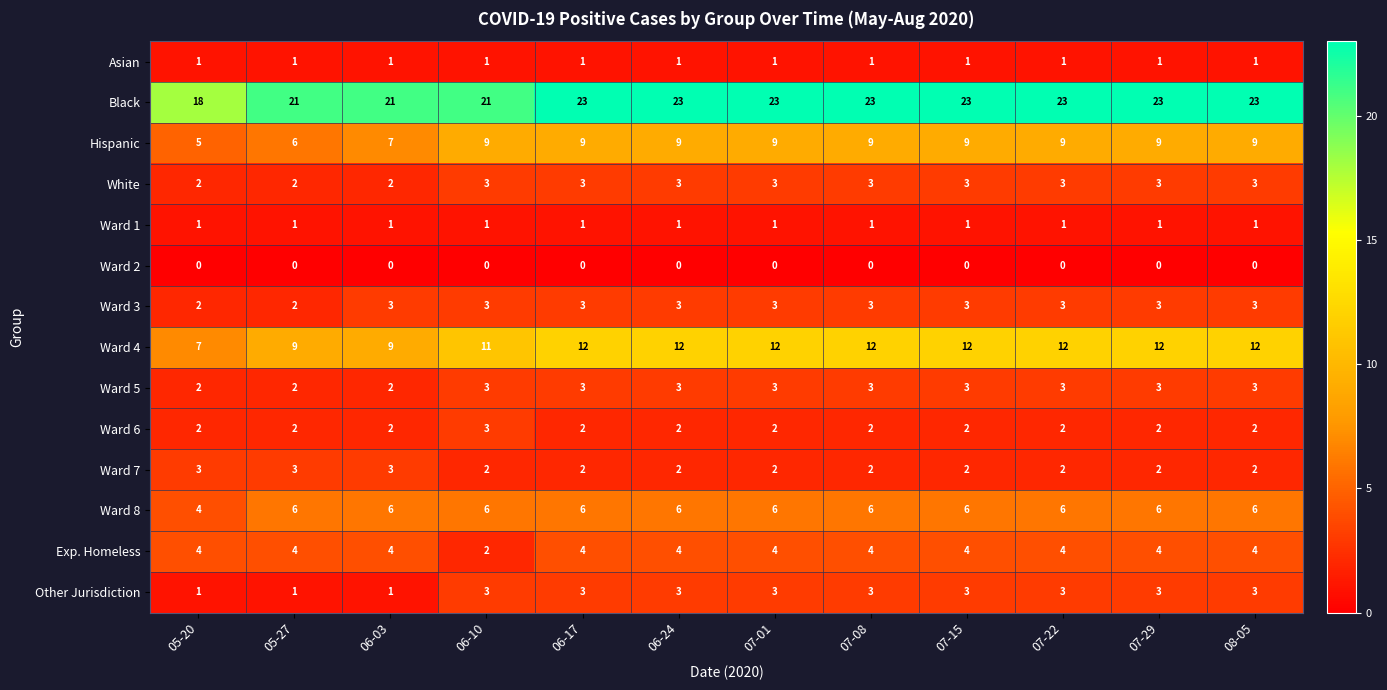

What is the sum of all Ward 1 values?

12